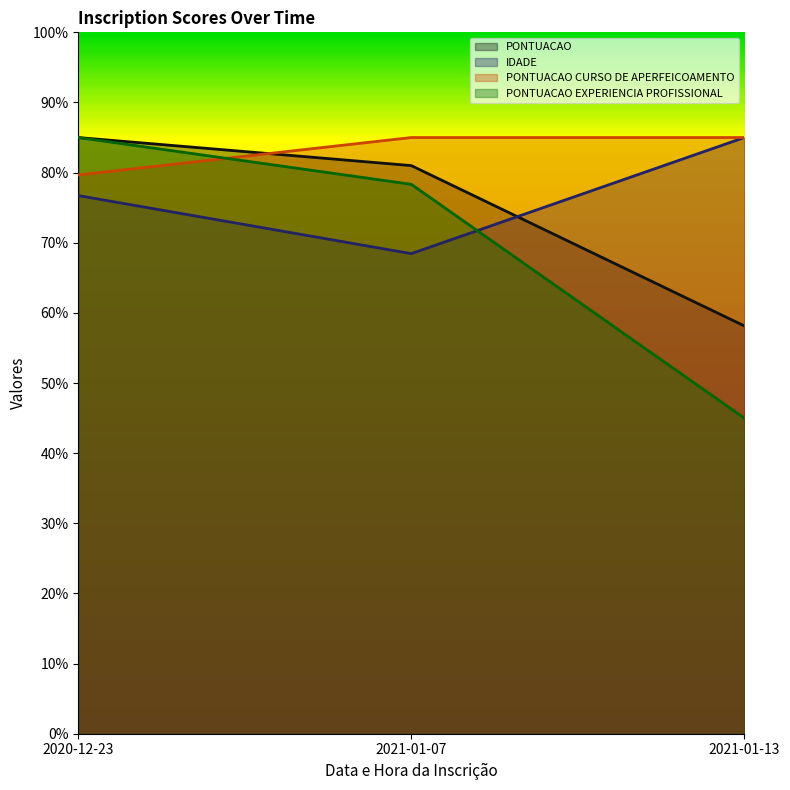

Between 2020-12-23 and 2021-01-13, which series saw the biggest shift?

PONTUACAO EXPERIENCIA PROFISSIONAL